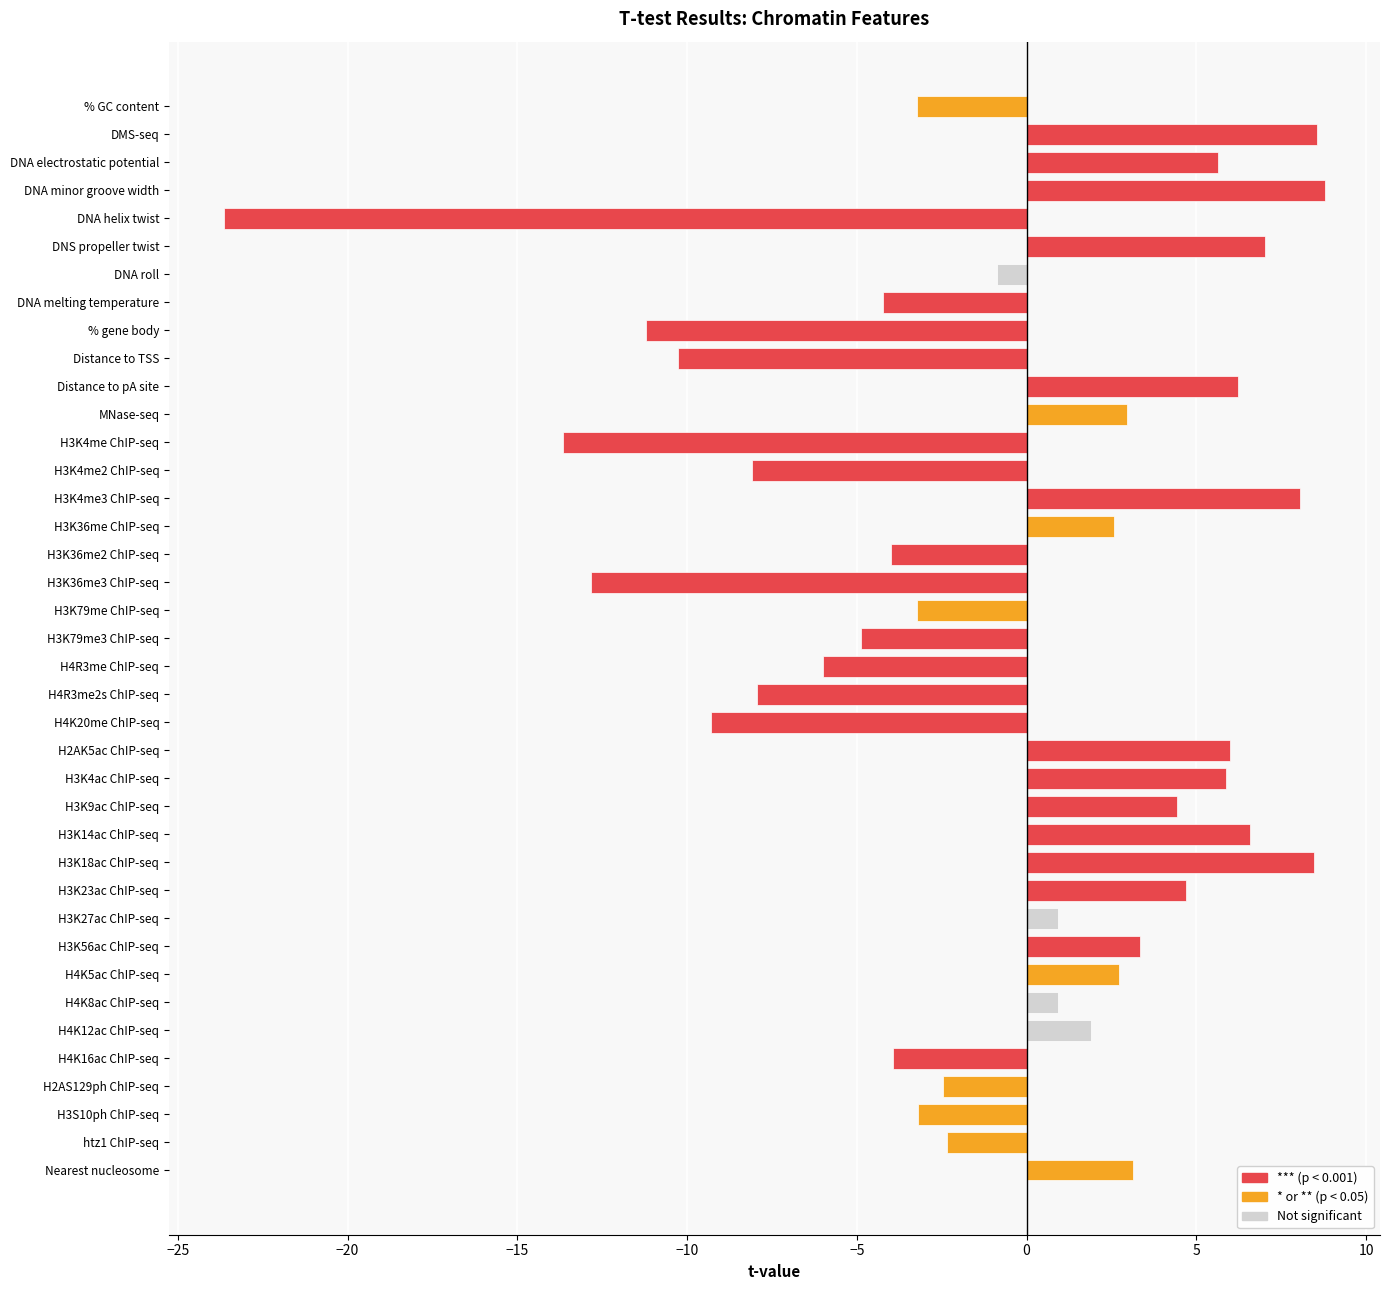

What is the greatest value displayed?

8.8